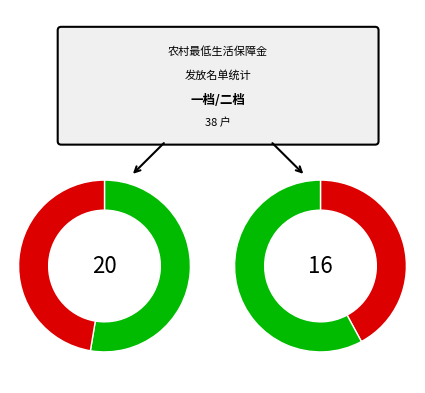

Is the sum of 二档 and 一档 greater than half?

Yes